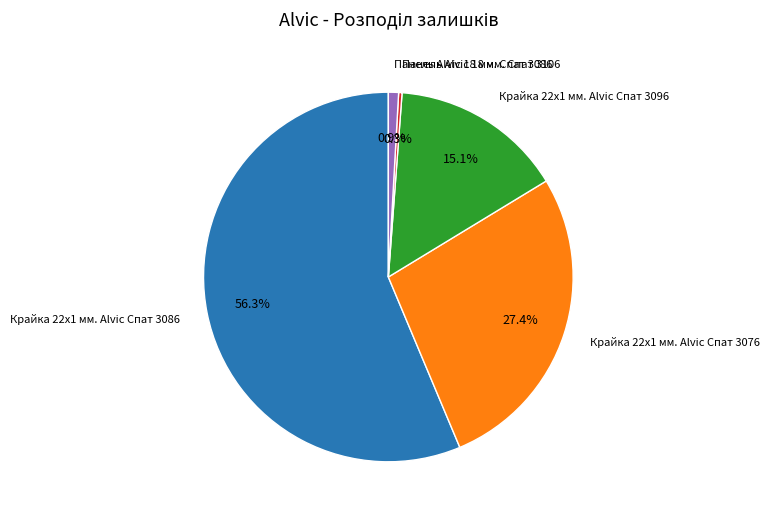

How many segments does this pie chart have?

5